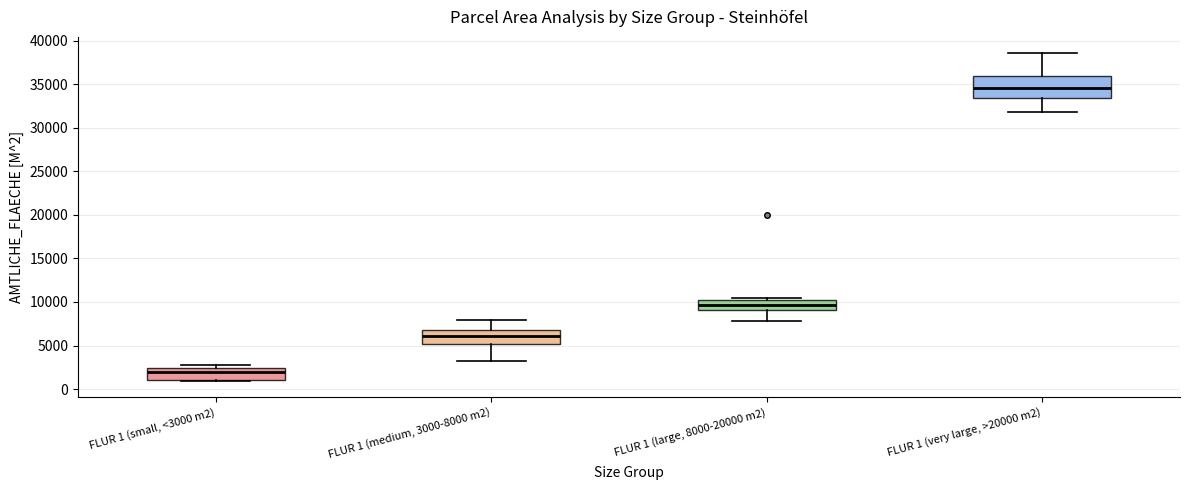

Reading left to right, read every box against the y-axis: the position of its median line, the range the box covers, and the ends of its whiskers. The values are not printed on the chart, so give them approximately, as read against the axis.

FLUR 1 (small, <3000 m2): median 2000, box 1000 to 2500, whiskers 1000 to 2500 (just above the box's upper edge)
FLUR 1 (medium, 3000-8000 m2): median 6000, box 5000 to 7000, whiskers 3000 to 8000
FLUR 1 (large, 8000-20000 m2): median 9500, box 9000 to 10500, whiskers 8000 to 10500 (just above the box's upper edge)
FLUR 1 (very large, >20000 m2): median 34500, box 33500 to 36000, whiskers 32000 to 38500